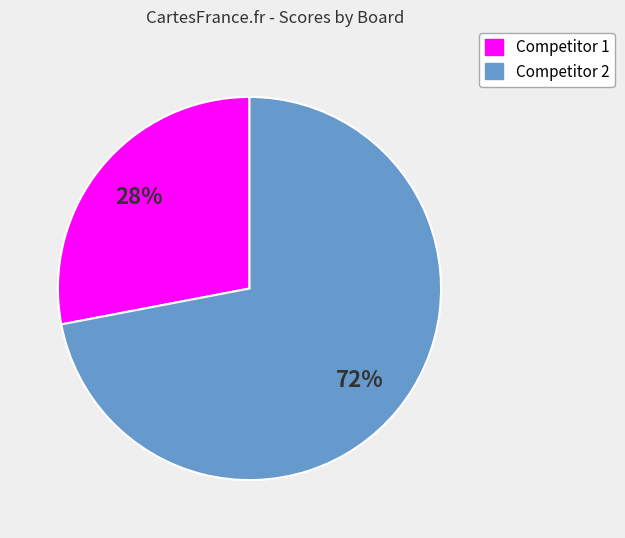

Is the sum of Competitor 1 and Competitor 2 greater than half?

Yes